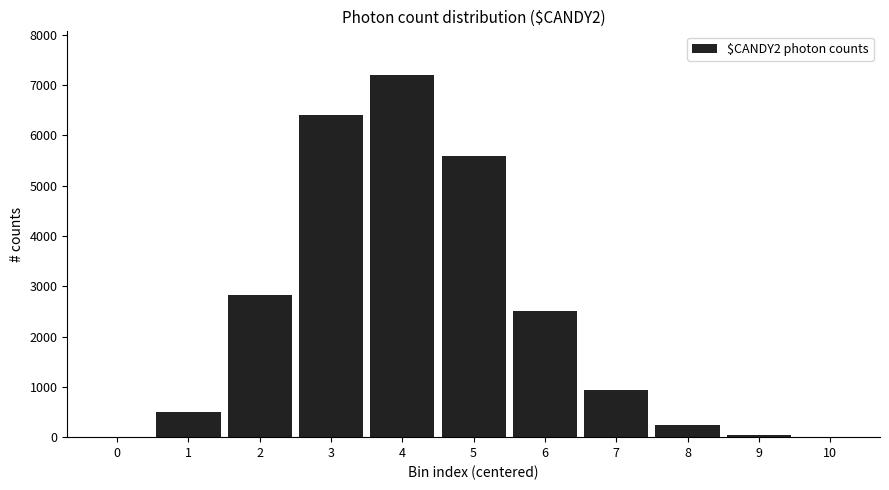

What is the sum of all values?

26277